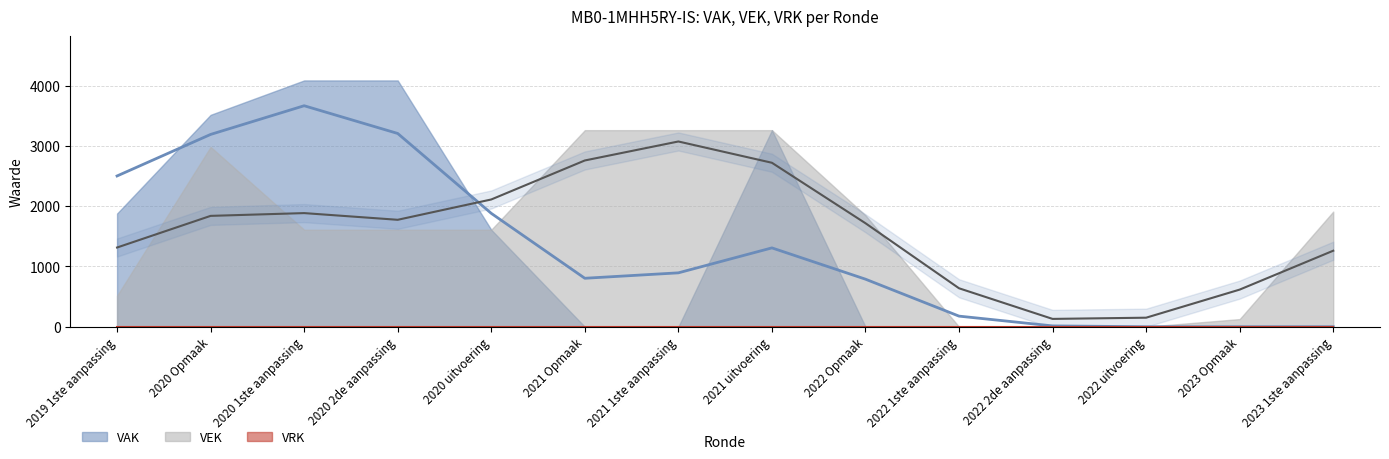

How many distinct data groups are displayed?

3